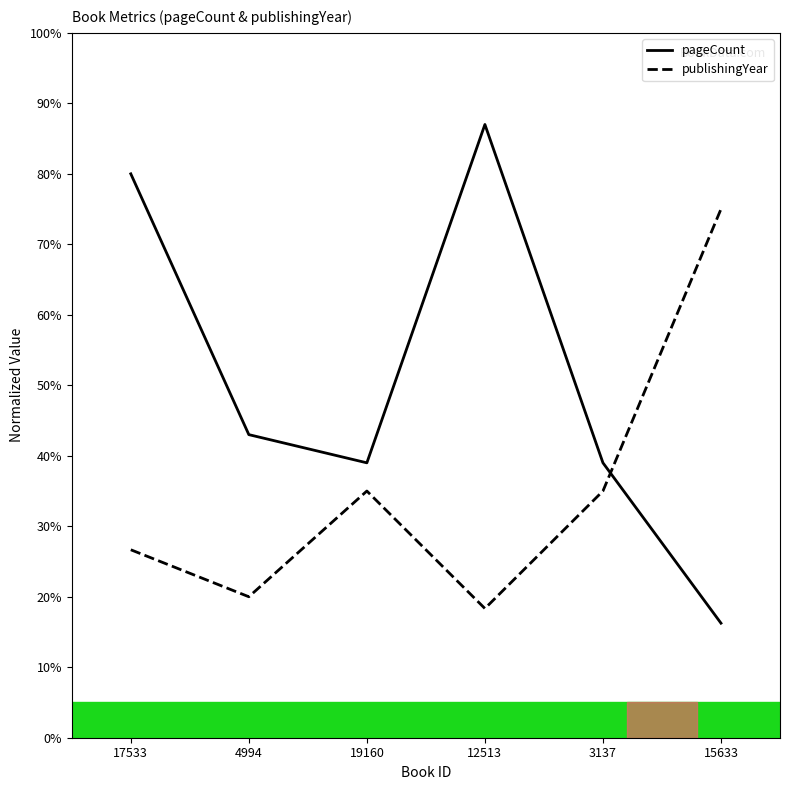

At which category does the chart reach its peak across all series?

12513